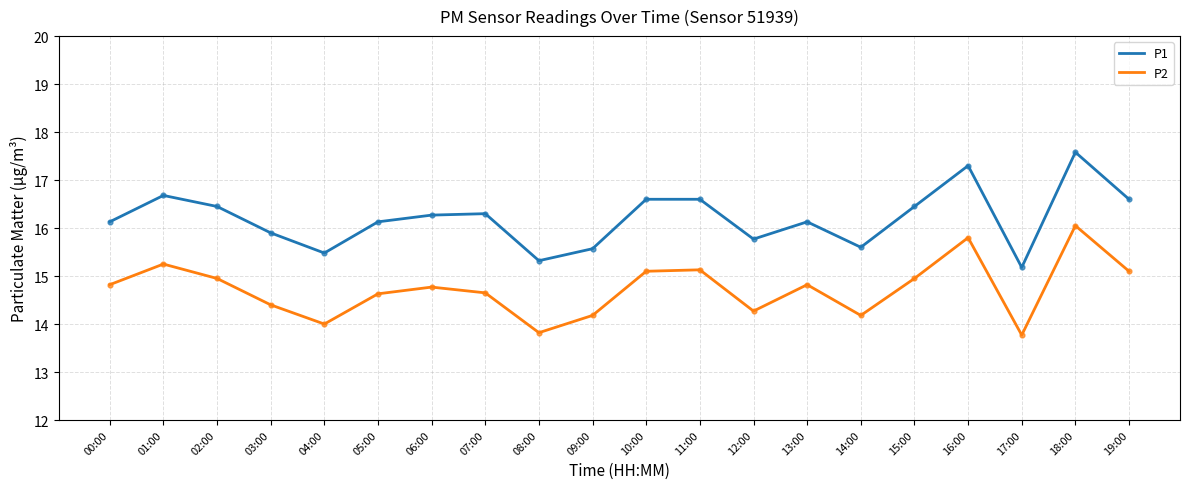

At how many categories does at least one series exceed 14?

20